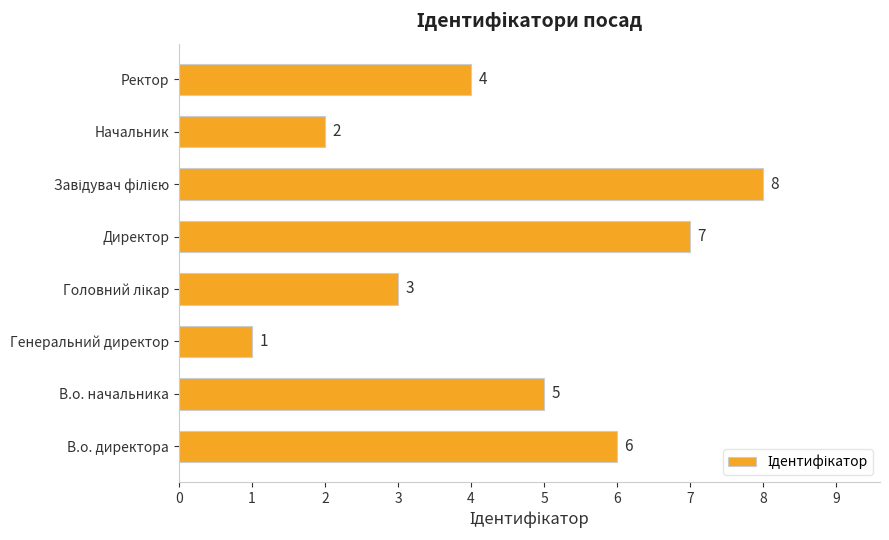

What is the maximum value shown in the chart?

8